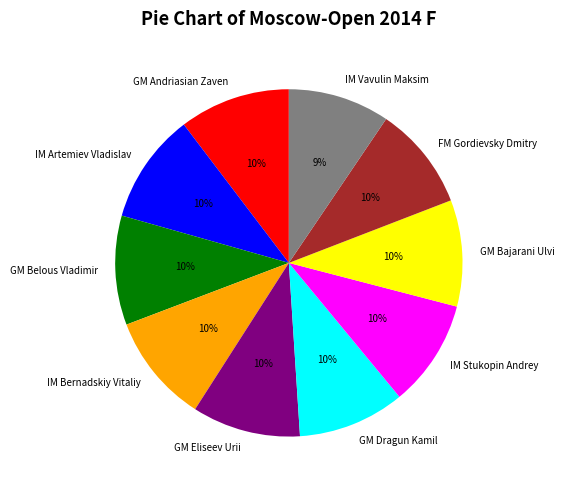

True or false: GM Eliseev Urii accounts for 24% of the total.

False